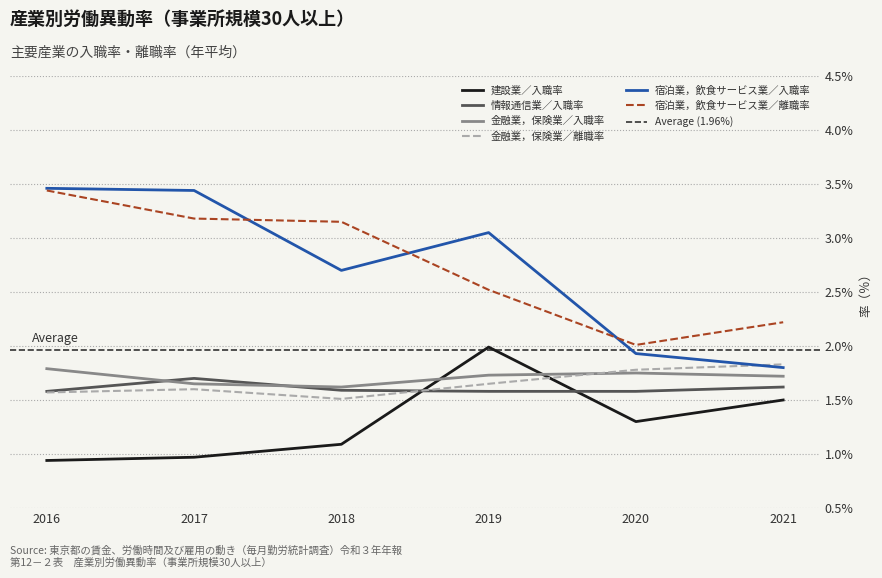

What are all the series names shown in the legend?

建設業／入職率, 情報通信業／入職率, 金融業，保険業／入職率, 金融業，保険業／離職率, 宿泊業，飲食サービス業／入職率, 宿泊業，飲食サービス業／離職率